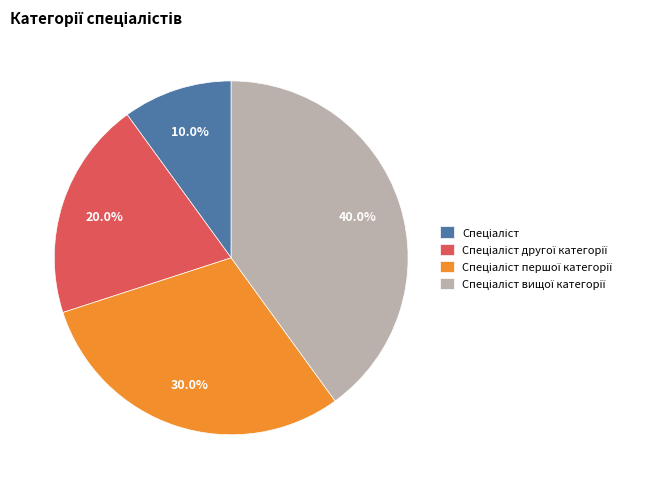

Does any single category account for the majority?

No